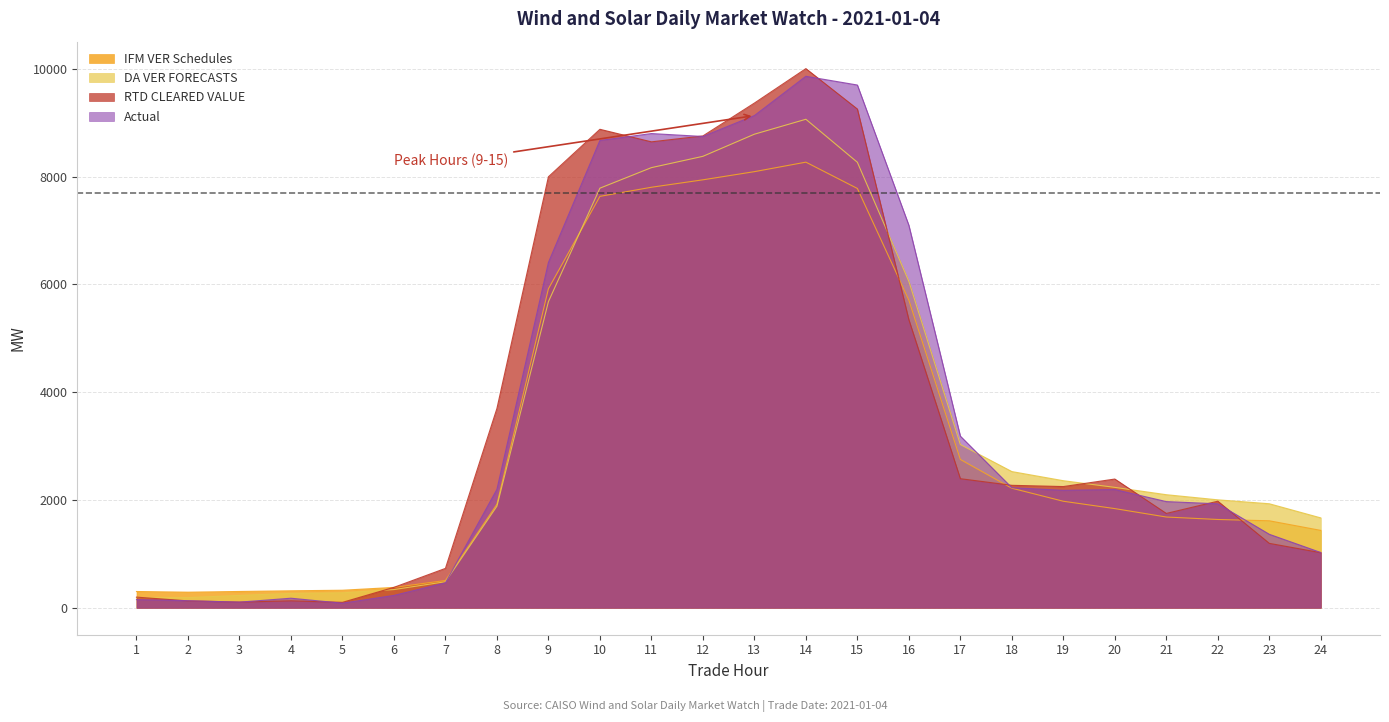

Reading right to left, list all the values displayed in this chart.

IFM VER Schedules: 1435.3	1613.7	1637.8	1683.5	1839.6	1976.0	2217.8	2751.6	5706.6	7778.8	8266.9	8090.5	7939.1	7801.1	7632.5	5917.9	1921.0	505.8	377.6	325.1	314.9	302.2	288.9	301.5
DA VER FORECASTS: 1667.3	1929.6	2002.2	2097.4	2233.3	2357.2	2526.6	3028.3	6056.7	8264.5	9062.5	8785.5	8374.9	8165.1	7784.0	5679.2	1885.0	483.2	337.6	277.2	266.6	229.2	188.4	188.8
RTD CLEARED VALUE: 1022.0	1195.0	1977.1	1750.0	2387.9	2248.6	2271.6	2394.4	5343.9	9252.1	10002.0	9362.6	8753.1	8643.6	8876.4	7995.6	3697.5	730.4	378.8	100.6	129.0	105.5	127.8	197.2
Actual: 1025.1	1363.0	1928.6	1969.5	2192.9	2178.4	2227.3	3183.8	7095.3	9697.8	9859.4	9130.7	8743.3	8797.2	8669.1	6405.2	2196.6	462.6	229.0	84.4	177.2	104.6	130.7	151.0